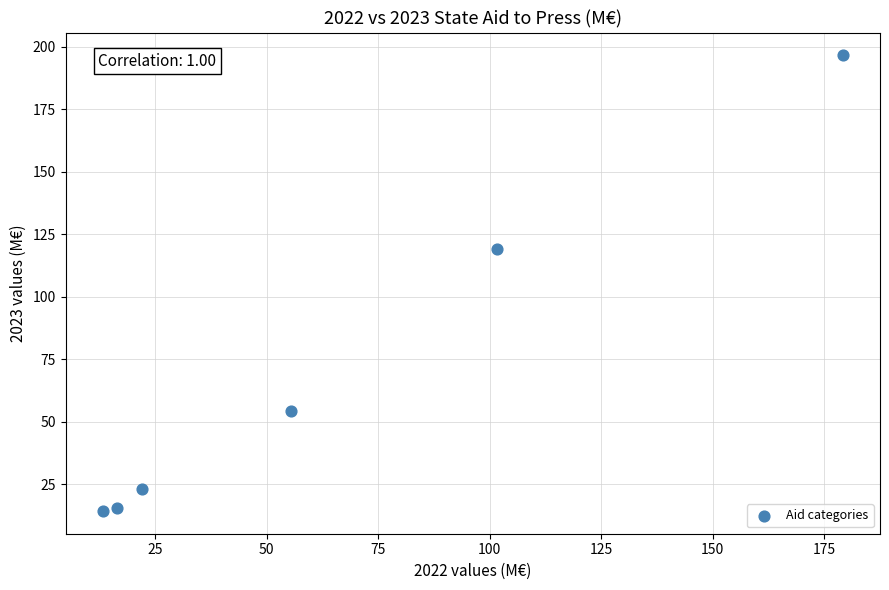

What is the average Y value?

70.5